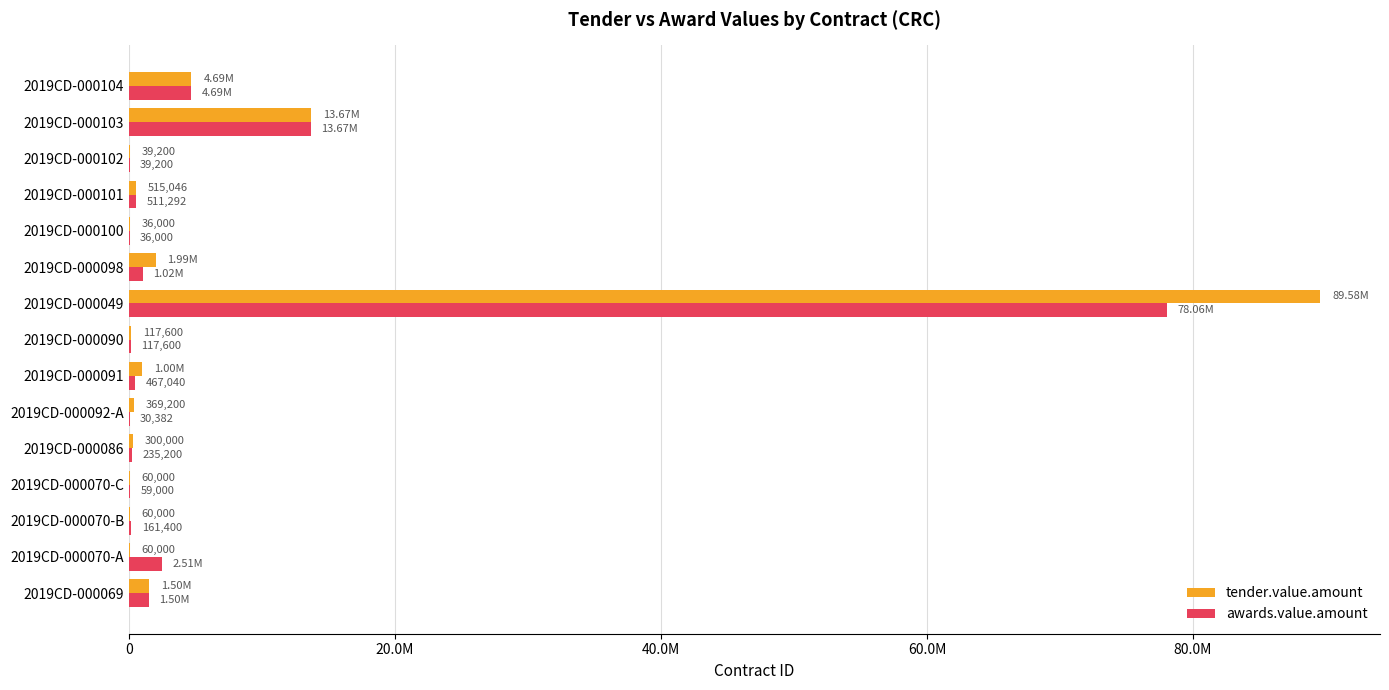

What are all the series names shown in the legend?

tender.value.amount, awards.value.amount